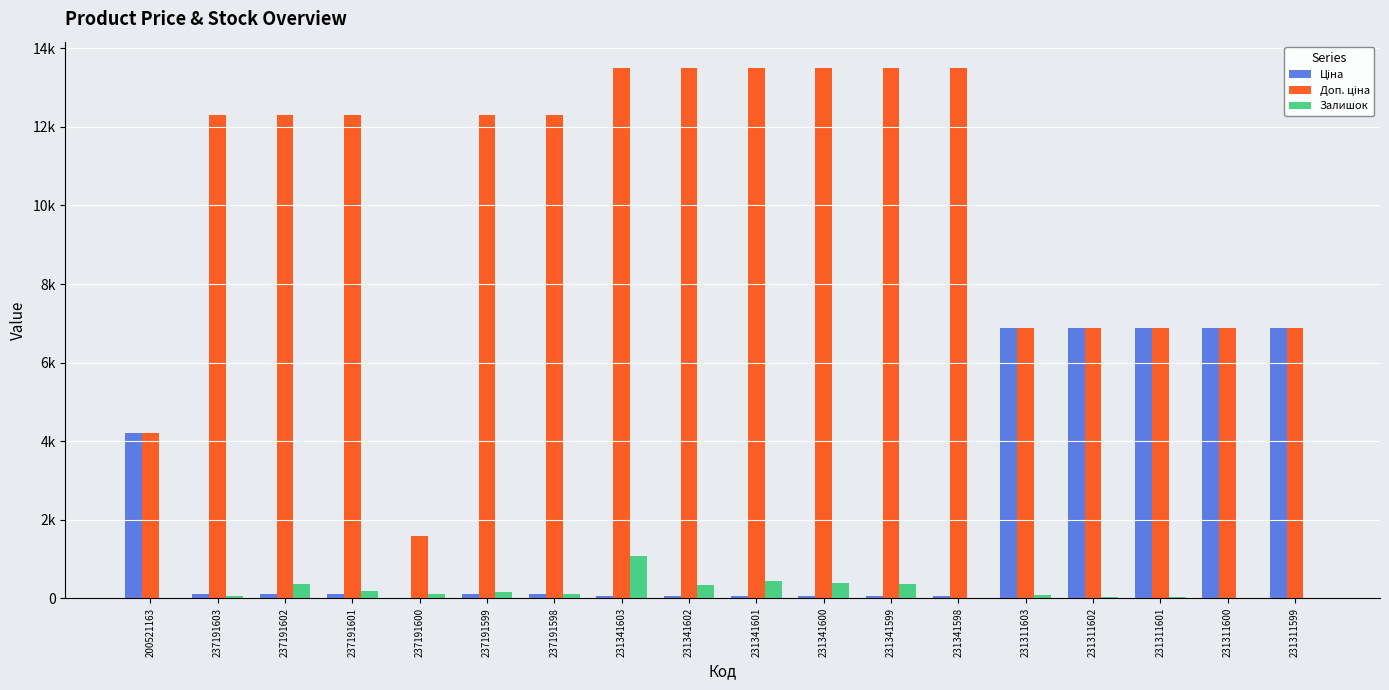

Rank the categories by Залишок value from lowest to highest.

231341598, 200521163, 231311600, 231311599, 231311602, 231311601, 237191603, 231311603, 237191598, 237191600, 237191599, 237191601, 231341602, 231341599, 237191602, 231341600, 231341601, 231341603